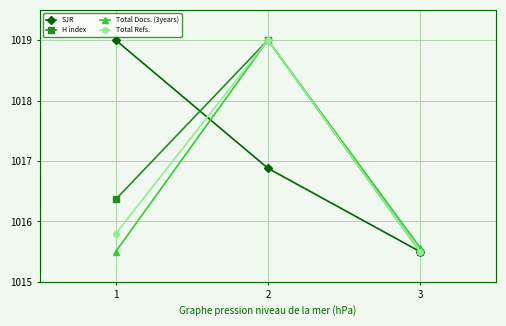

List the labels in order of Total Refs. value, smallest first.

3, 1, 2